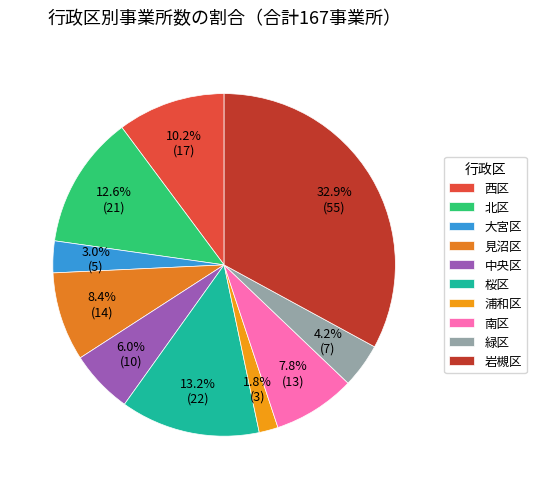

What is the ratio of the value at 北区 to the value at 見沼区?

1.5